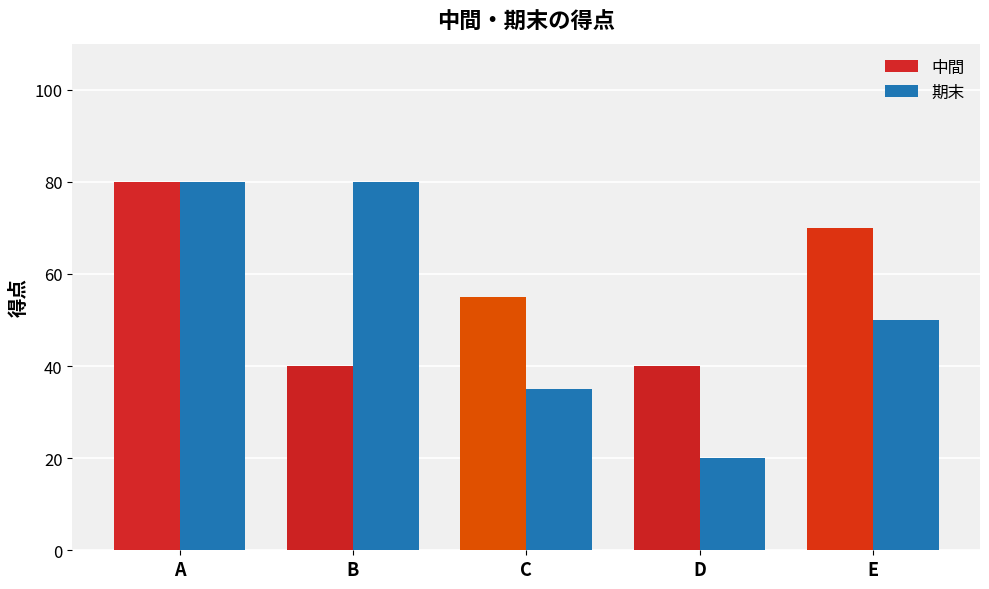

Reading left to right, list all the values displayed in this chart.

中間: 80	40	55	40	70
期末: 80	80	35	20	50